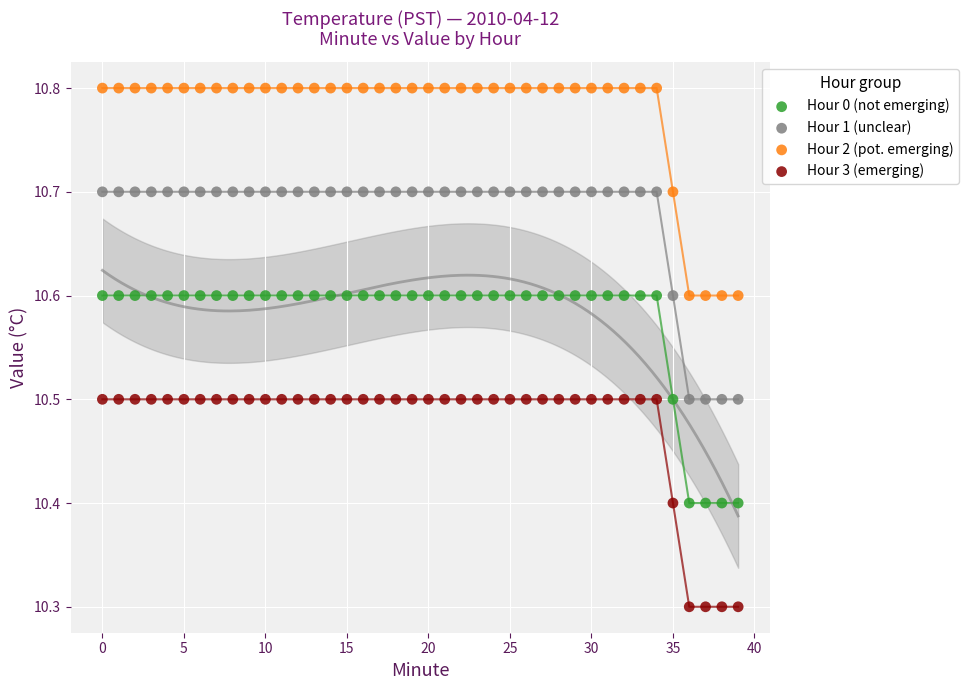

Which series contains the lowest Y value?

Hour 3 (emerging)